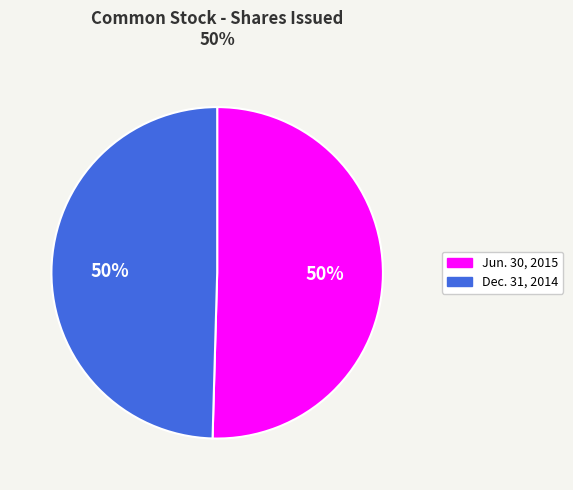

What is the ratio of the value at Jun. 30, 2015 to the value at Dec. 31, 2014?

1.0